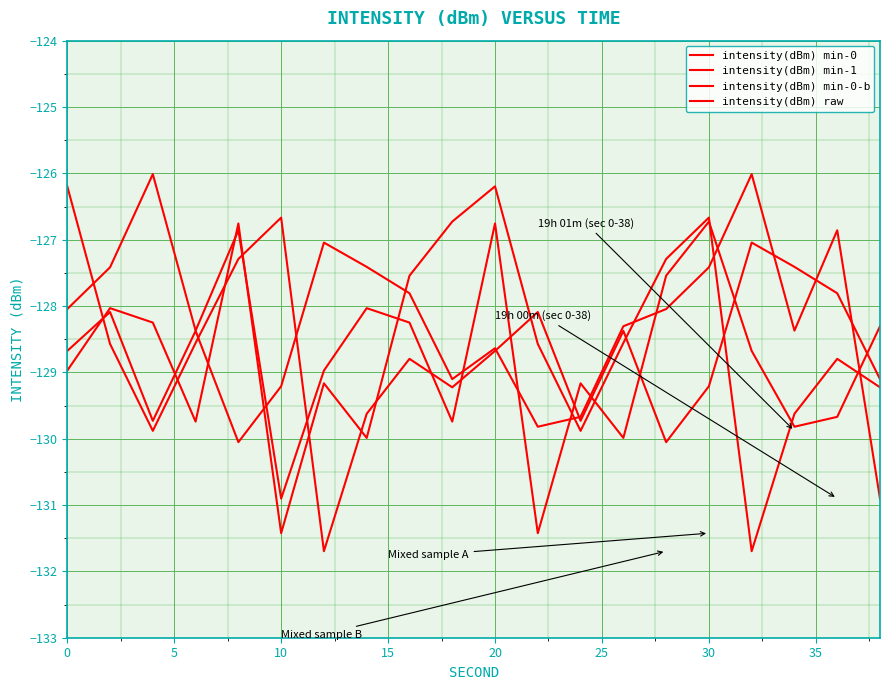

What is the label of the 5th point from the left?

20